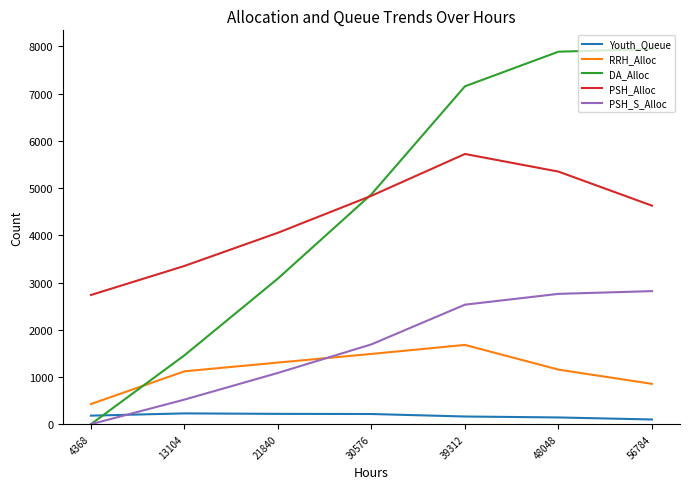

Rank the series by their maximum value, from lowest to highest.

Youth_Queue, RRH_Alloc, PSH_S_Alloc, PSH_Alloc, DA_Alloc